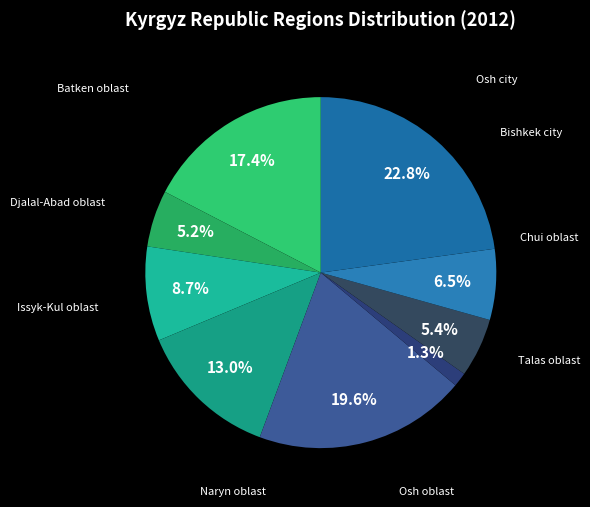

Is there a majority slice in this chart?

No